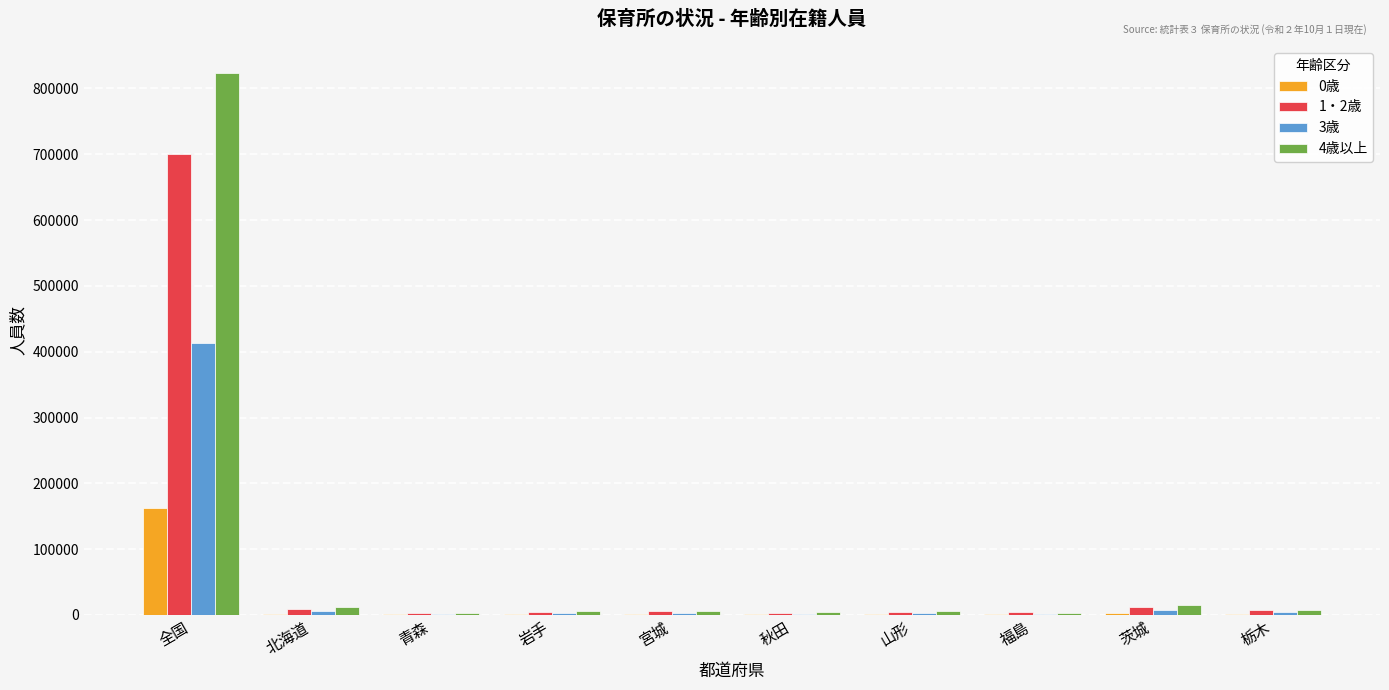

True or false: 3歳 has a value of 413942 at 全国.

True